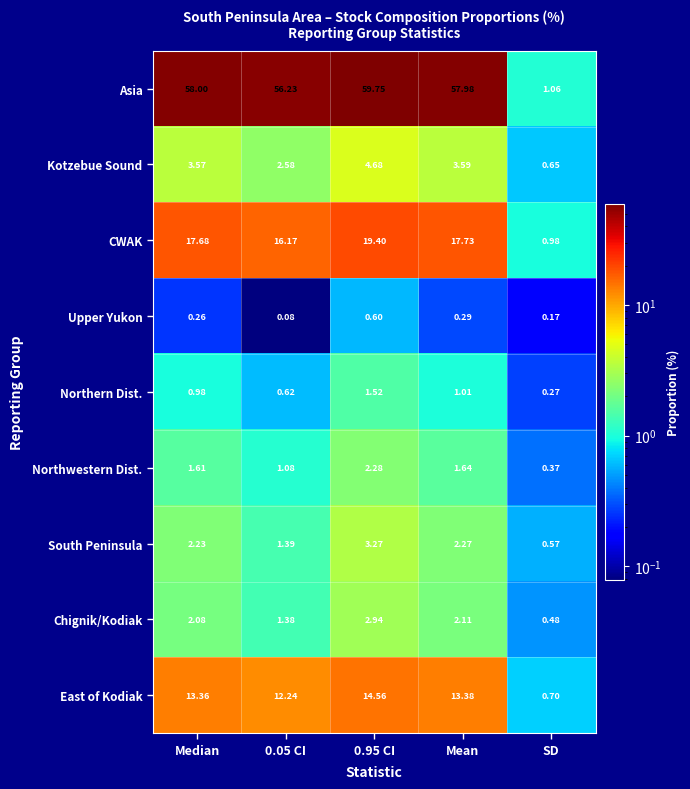

Which series has the largest total across all categories?

Asia